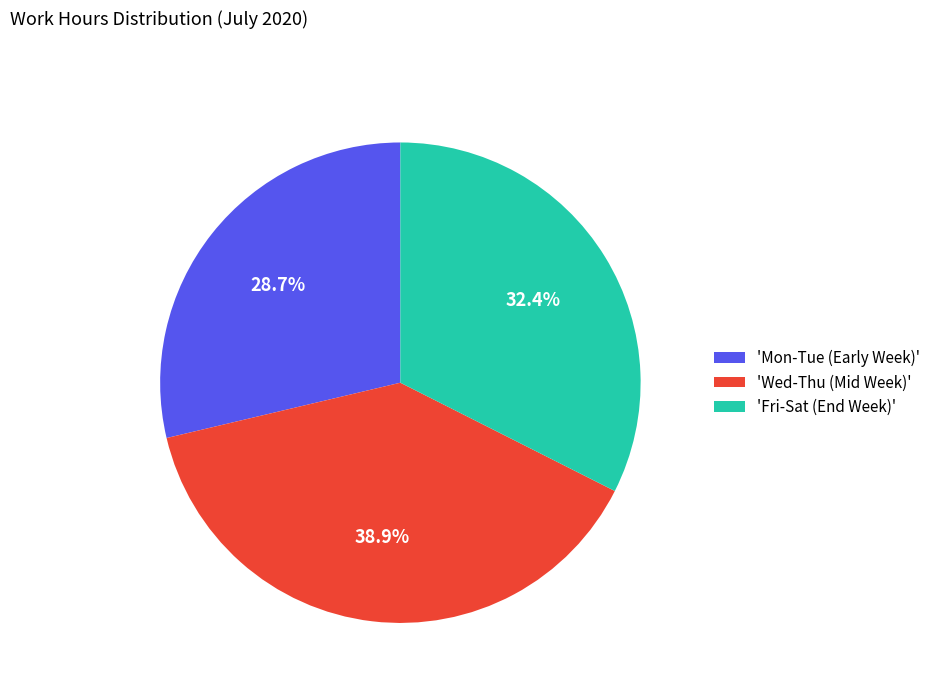

Rank the categories by value from highest to lowest.

'Wed-Thu (Mid Week)', 'Fri-Sat (End Week)', 'Mon-Tue (Early Week)'